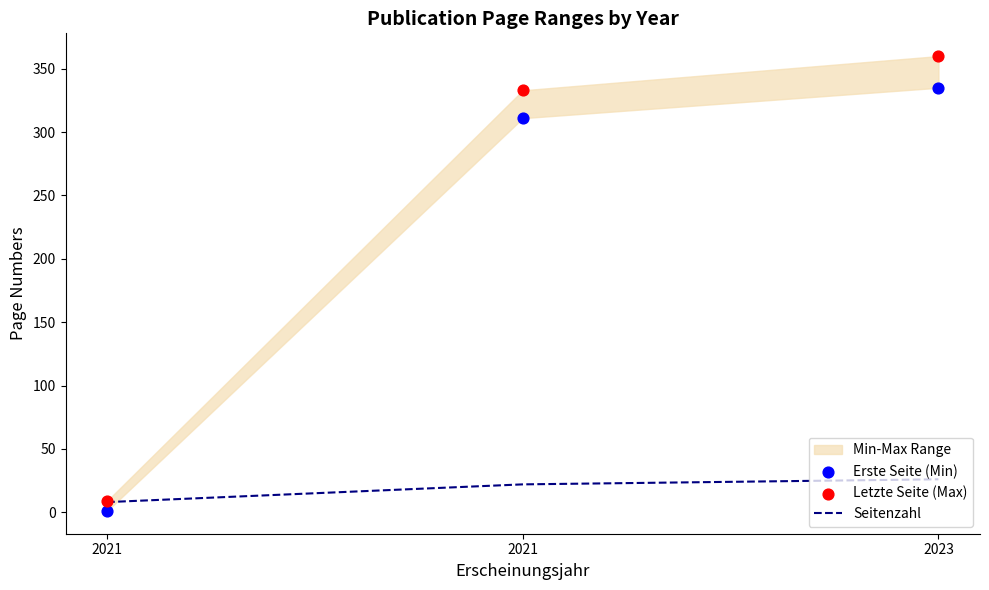

Which series contains the lowest Y value?

Erste Seite (Min)